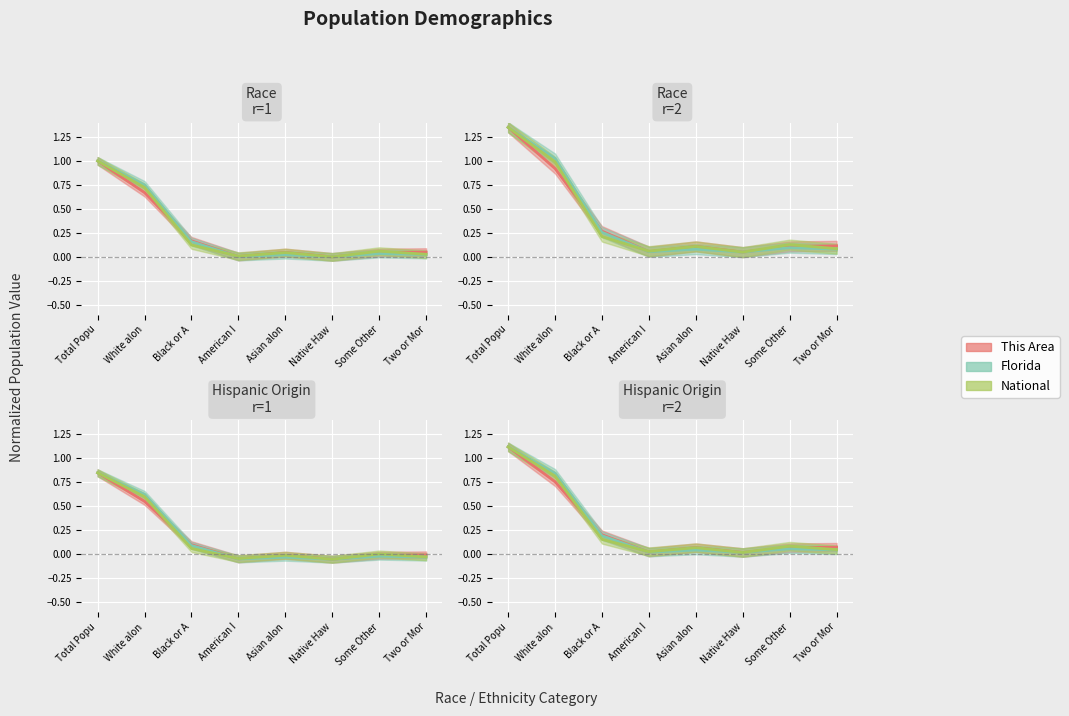

Which series has the largest range (max minus min)?

This Area